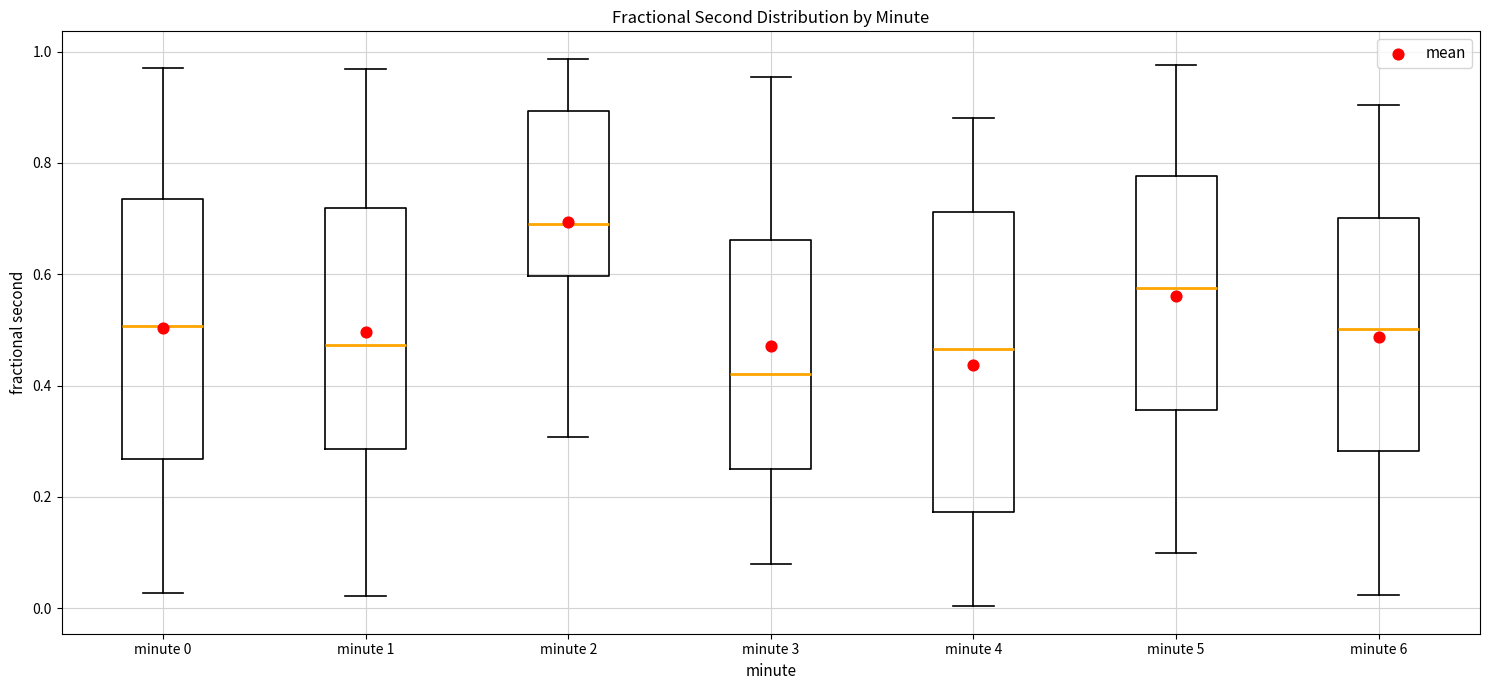

Which box is the tallest, from its lower edge to its upper edge?

minute 4